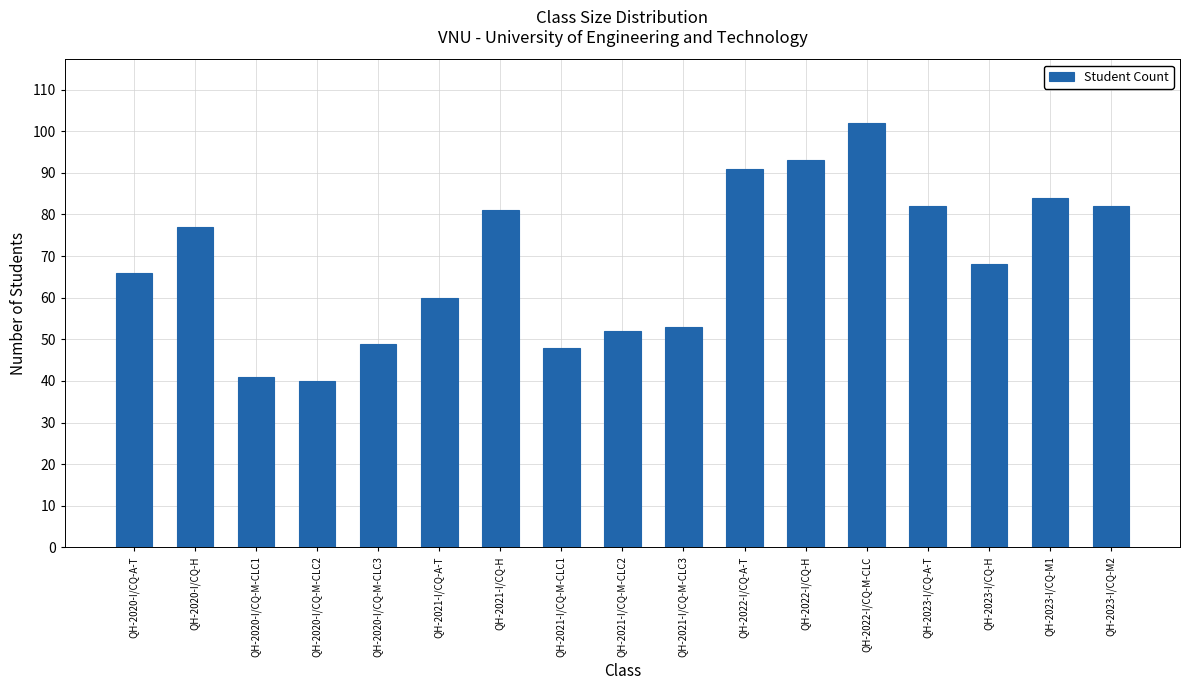

Reading right to left, list all the values displayed in this chart.

QH-2023-I/CQ-M2=82	QH-2023-I/CQ-M1=84	QH-2023-I/CQ-H=68	QH-2023-I/CQ-A-T=82	QH-2022-I/CQ-M-CLC=102	QH-2022-I/CQ-H=93	QH-2022-I/CQ-A-T=91	QH-2021-I/CQ-M-CLC3=53	QH-2021-I/CQ-M-CLC2=52	QH-2021-I/CQ-M-CLC1=48	QH-2021-I/CQ-H=81	QH-2021-I/CQ-A-T=60	QH-2020-I/CQ-M-CLC3=49	QH-2020-I/CQ-M-CLC2=40	QH-2020-I/CQ-M-CLC1=41	QH-2020-I/CQ-H=77	QH-2020-I/CQ-A-T=66